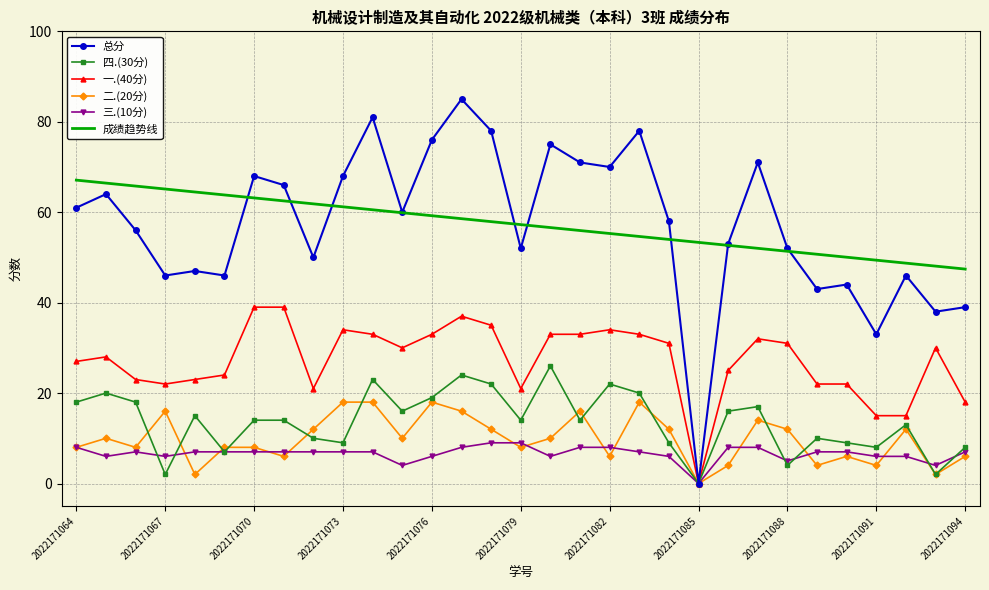

Which series has the largest range (max minus min)?

总分